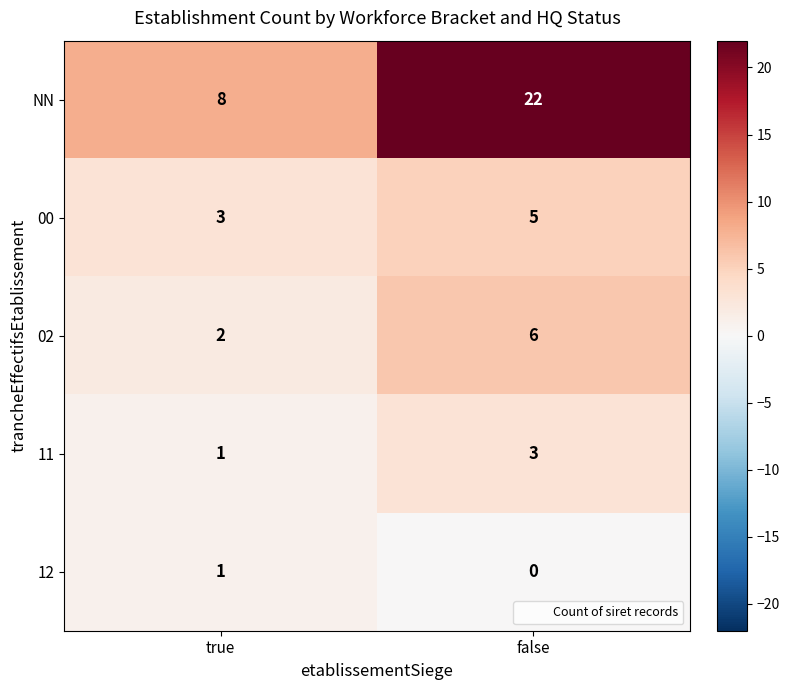

Between true and false, which series saw the biggest shift?

NN